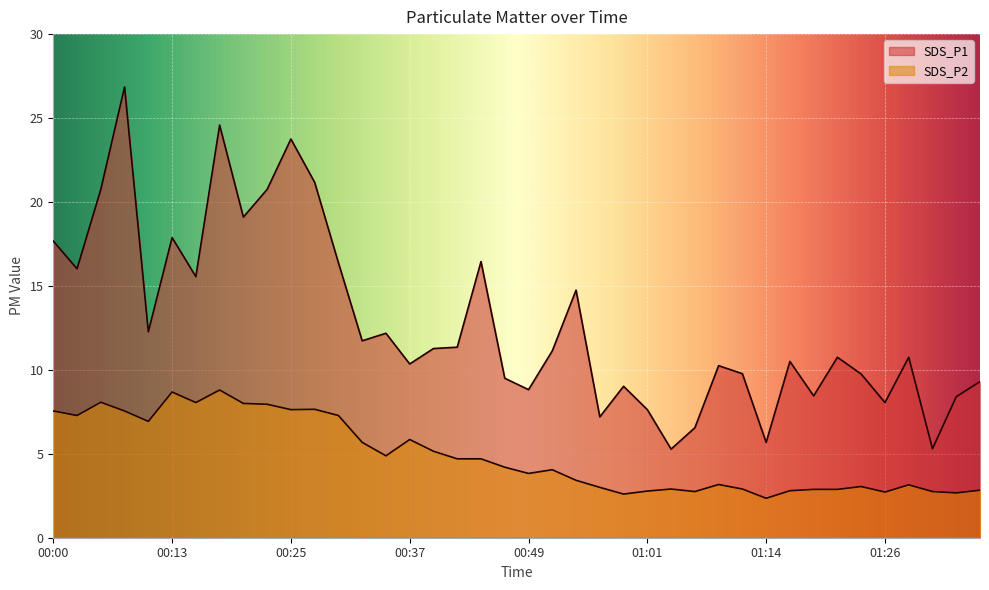

How many data points in SDS_P1 are above 11?

20